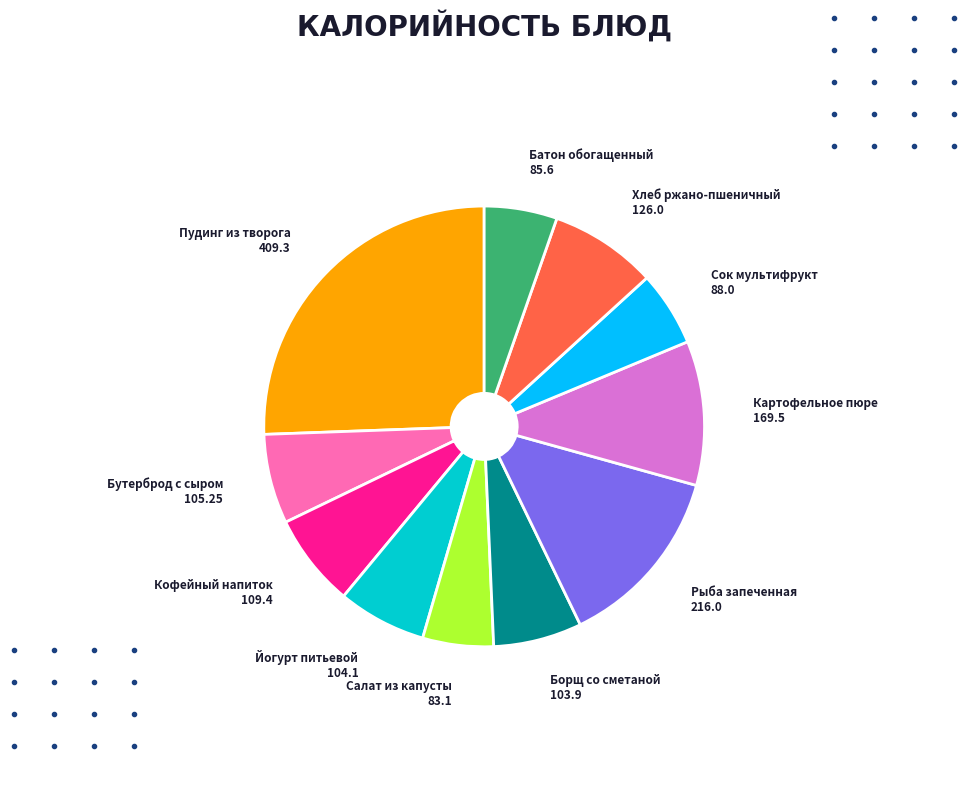

Approximately how many times larger is the value at Батон обогащенный compared to Салат из капусты?

1.0